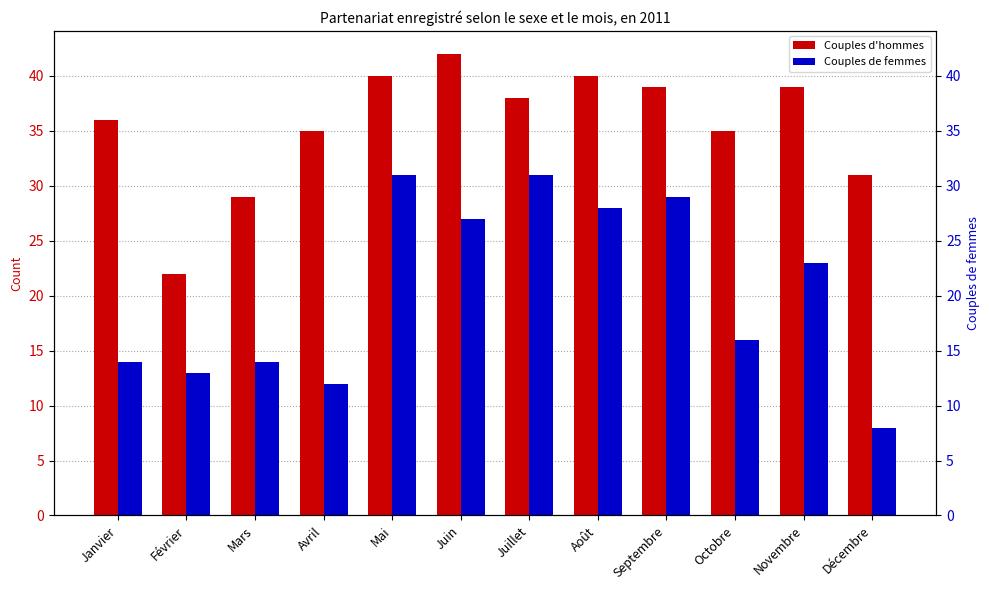

What is the total value across all series at Juillet?

69